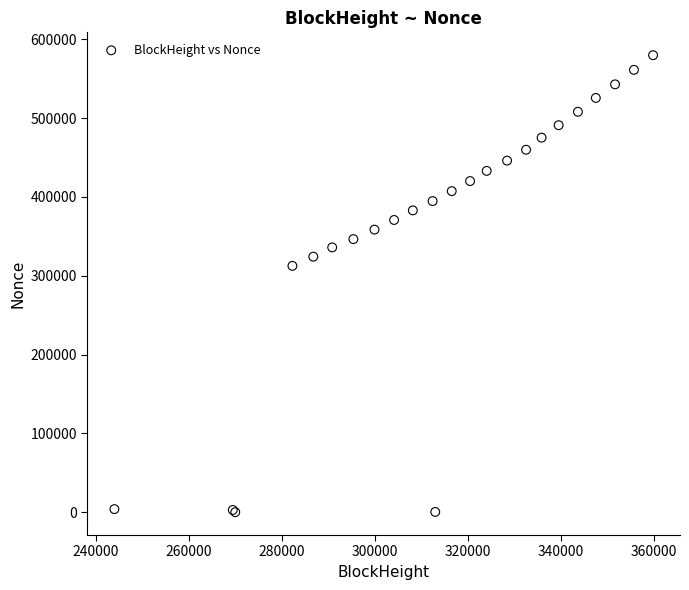

What Y value in the scatter plot is closest to 289966?

312564